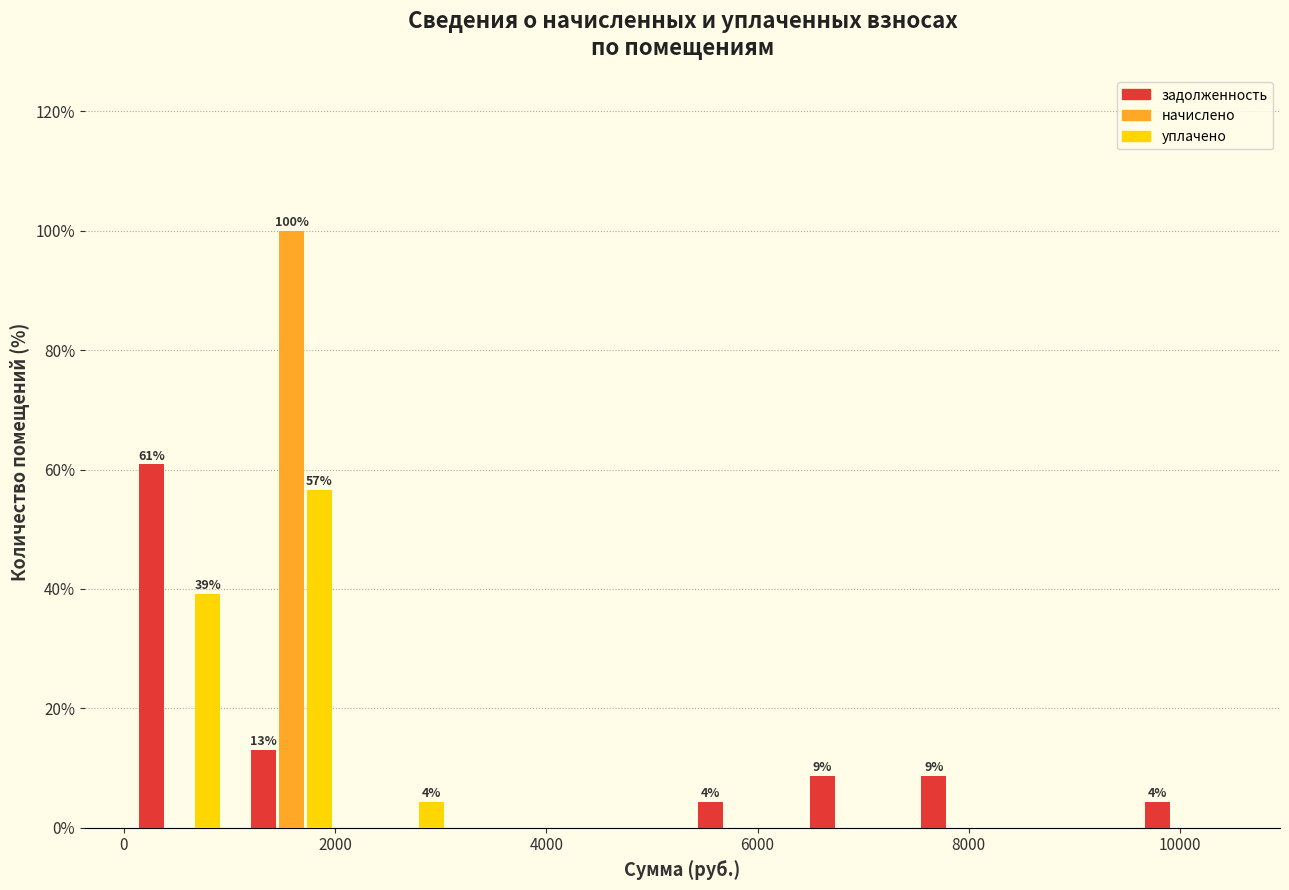

In the начислено series, which range on the x-axis has the tallest bar?

1000 to 2200